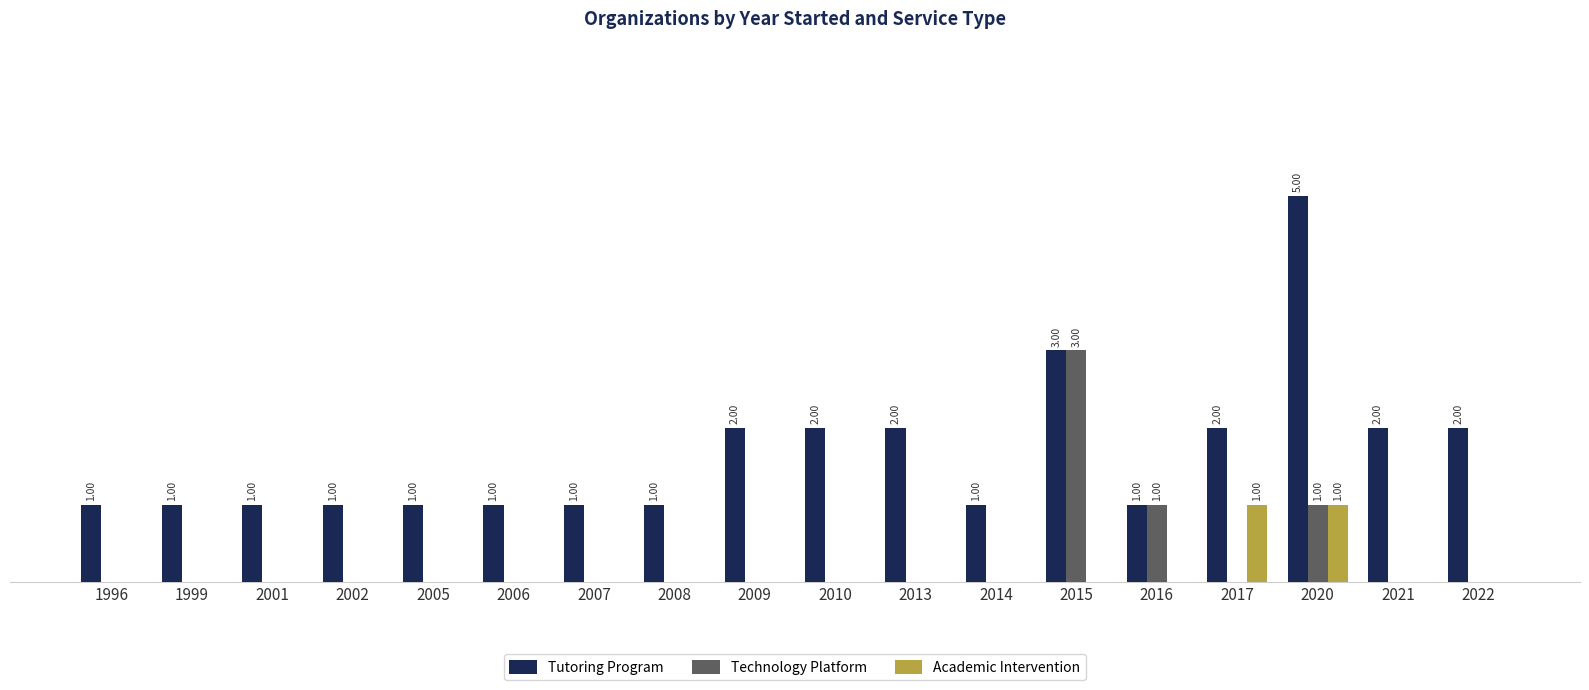

What are all the series names shown in the legend?

Tutoring Program, Technology Platform, Academic Intervention